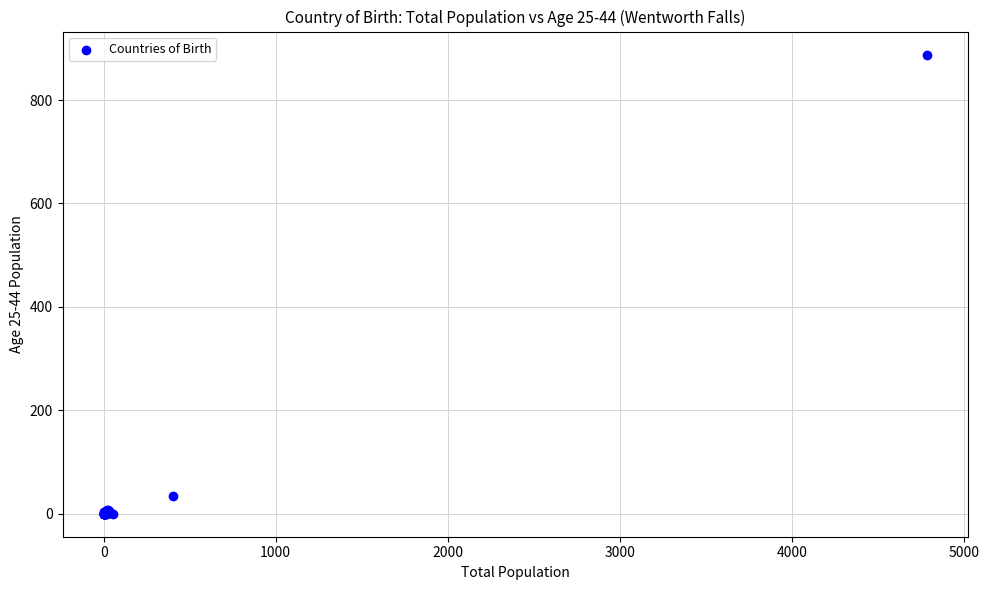

What Y value in the scatter plot is closest to 444?

34